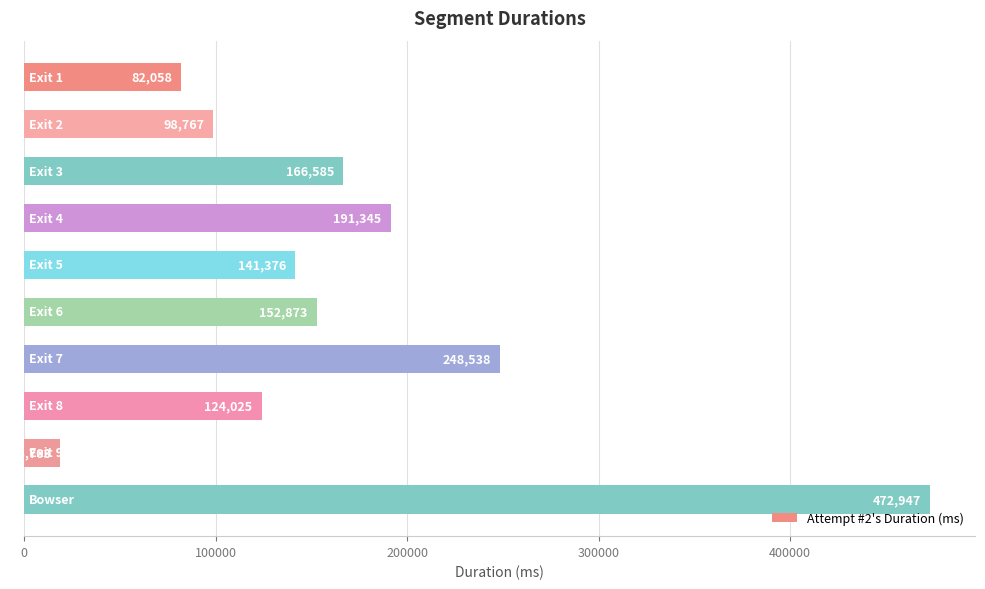

What is the value of the 4th bar from the top?

191345